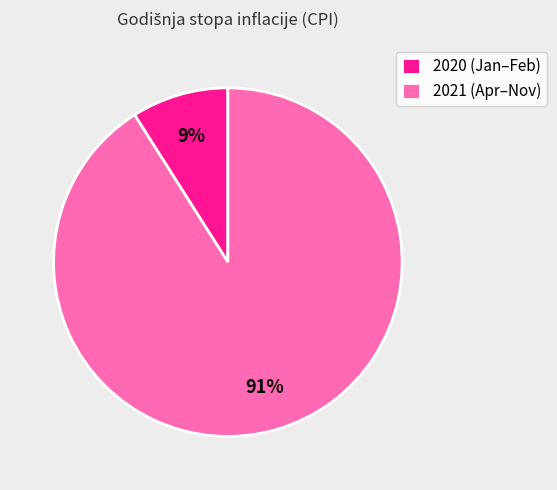

Approximately how many times larger is the value at 2021 (Apr–Nov) compared to 2020 (Jan–Feb)?

10.1